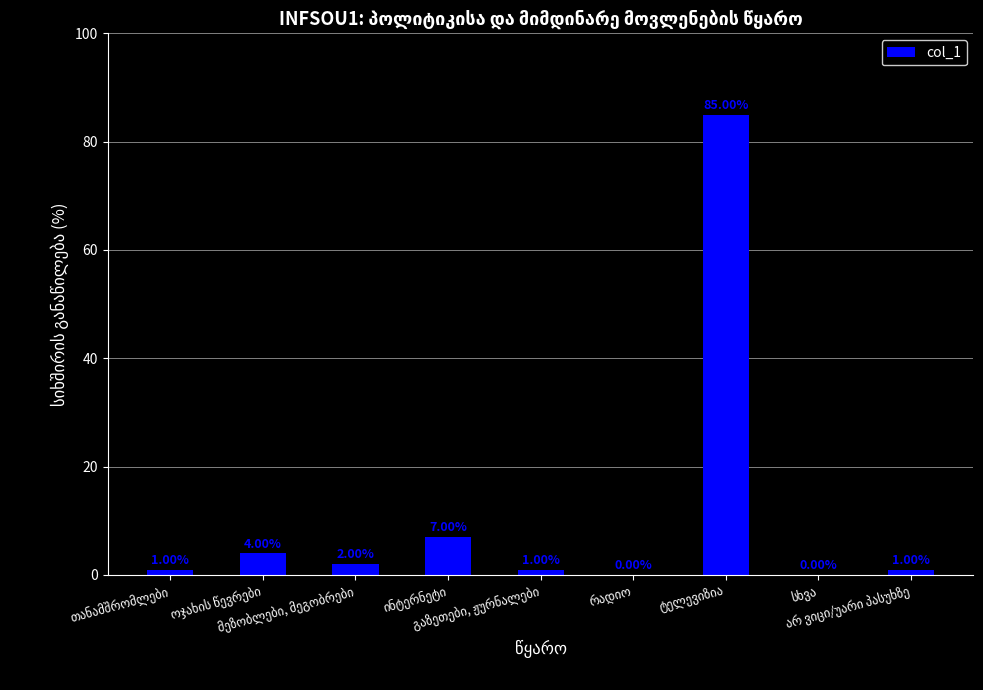

What is the sum of all values?

101